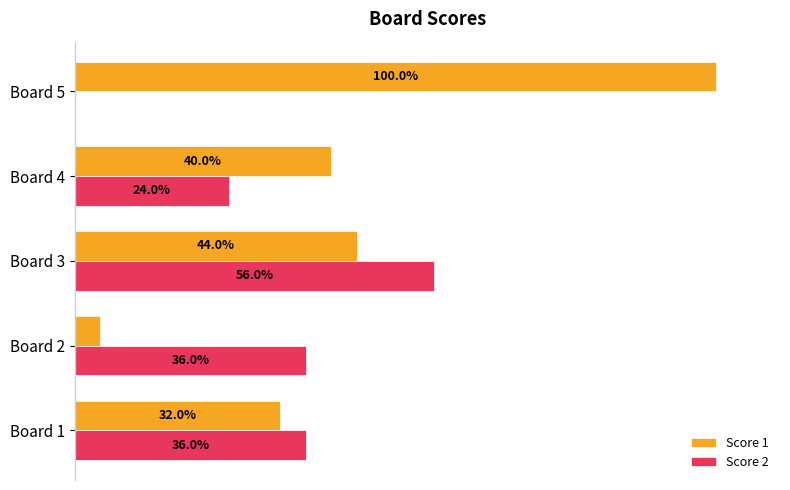

At which label does Score 2 reach its peak?

Board 3